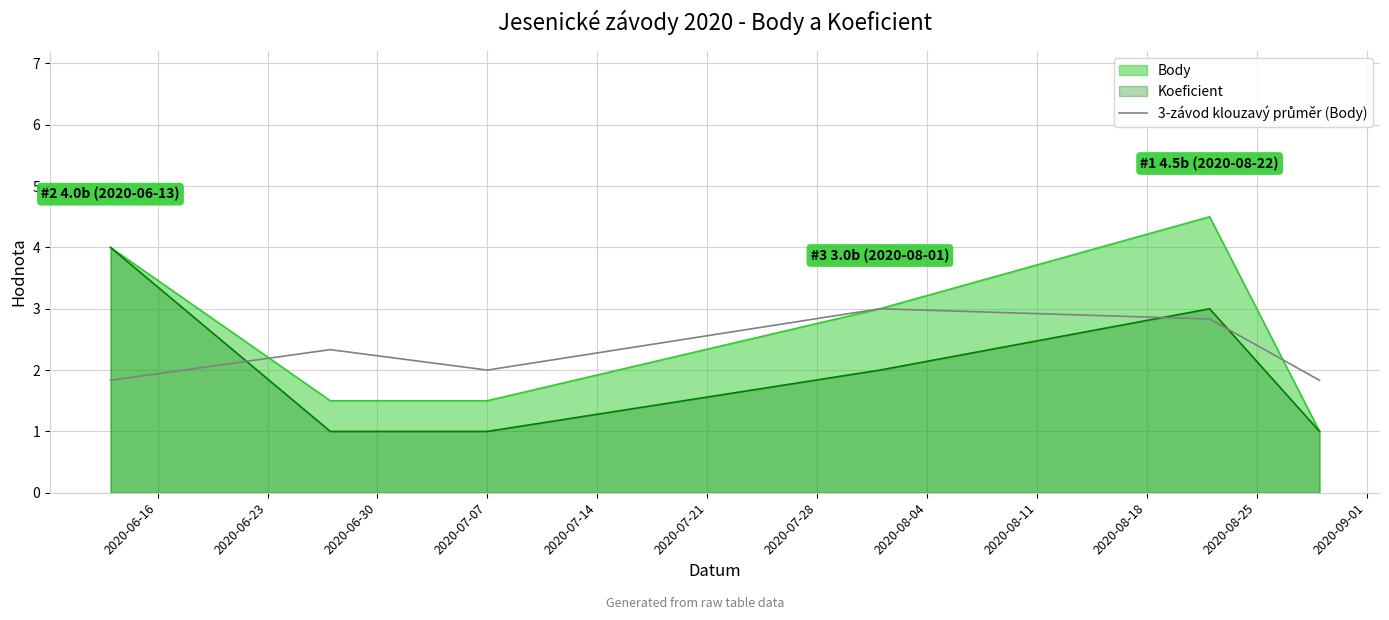

Which series has the largest range (max minus min)?

Body